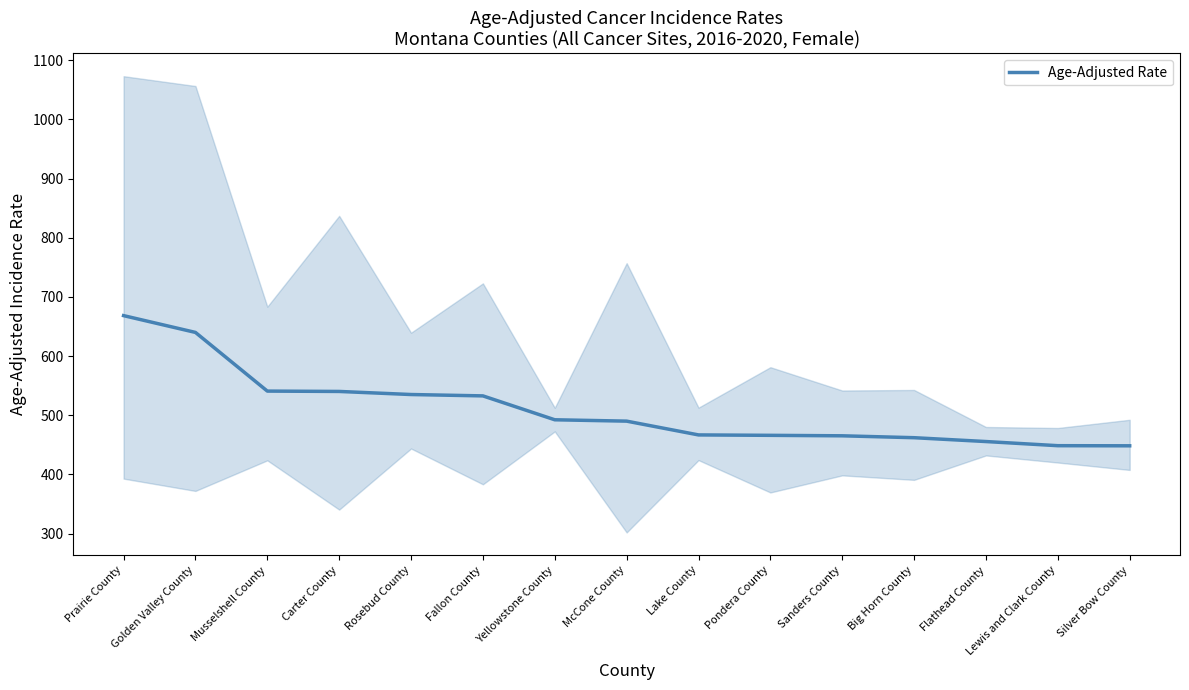

What is the change in value from Musselshell County to Rosebud County?

-5.8